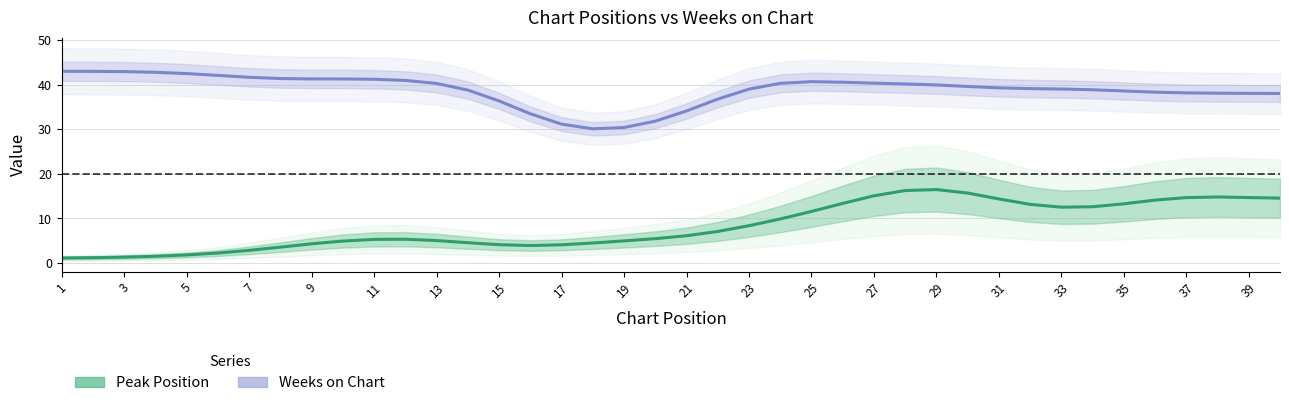

At which label does Weeks on Chart reach its peak?

1